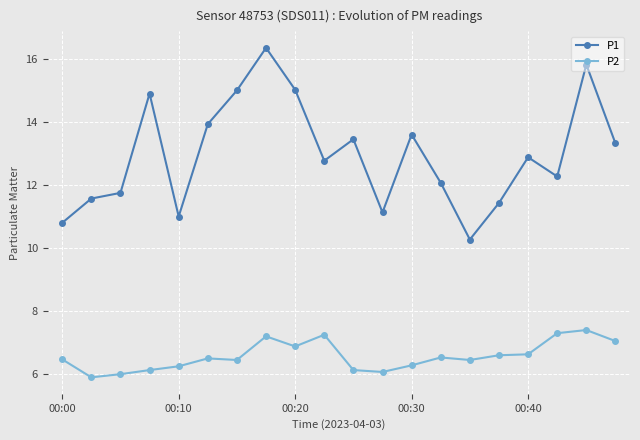

Which series has the largest total across all categories?

P1